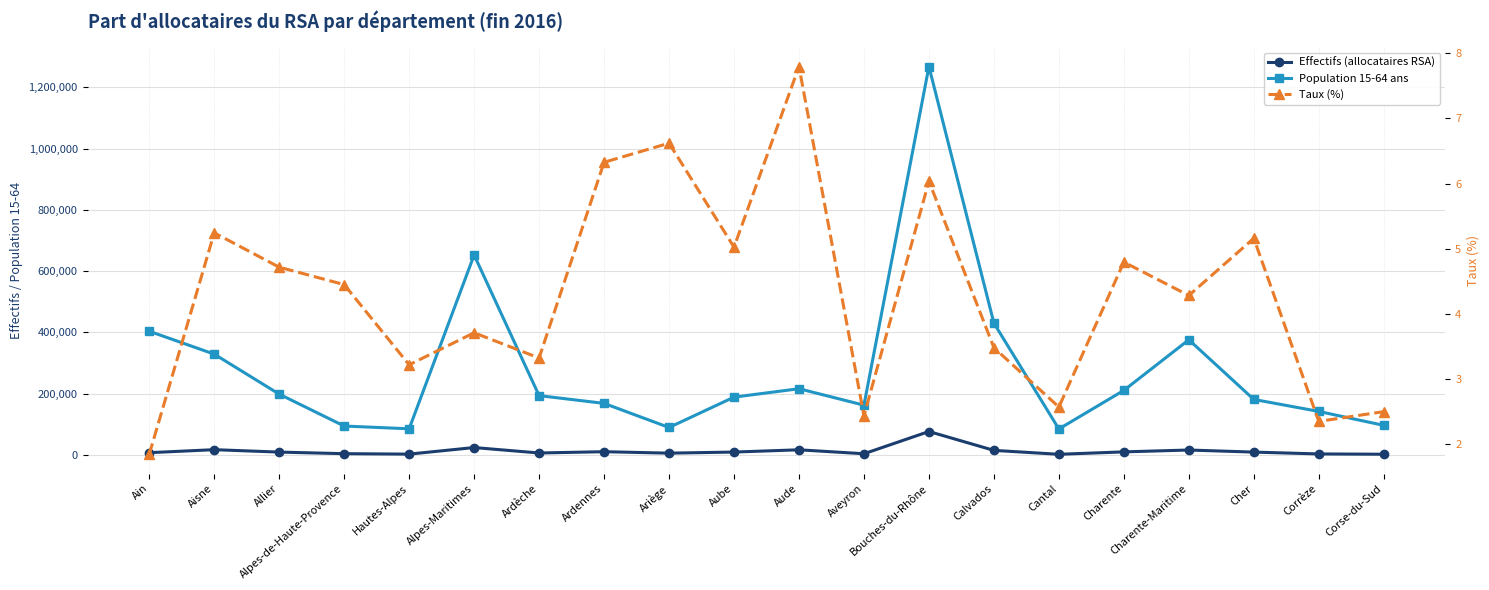

Reading left to right, list all the values displayed in this chart.

Effectifs (allocataires RSA): 7463.0	17267.0	9370.0	4204.0	2752.0	24238.0	6442.0	10657.0	5939.0	9491.0	16860.0	3963.0	76576.0	14989.0	2183.0	10115.0	16117.0	9359.0	3344.0	2419.0
Population 15-64 ans: 403915.0	329225.0	198608.0	94444.0	85443.0	652991.0	193772.0	168434.0	89719.0	188893.0	216277.0	162574.0	1268375.0	430400.0	84831.0	210917.0	376172.0	181328.0	142133.0	96671.0
Taux (%): 1.8	5.2	4.7	4.5	3.2	3.7	3.3	6.3	6.6	5.0	7.8	2.4	6.0	3.5	2.6	4.8	4.3	5.2	2.4	2.5